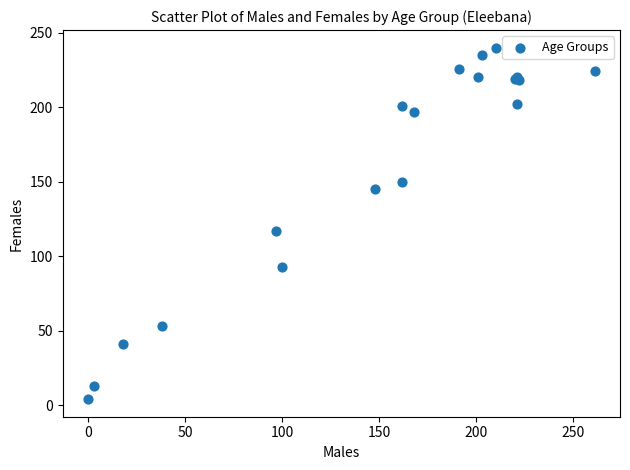

What Y value in the scatter plot is closest to 122?

117